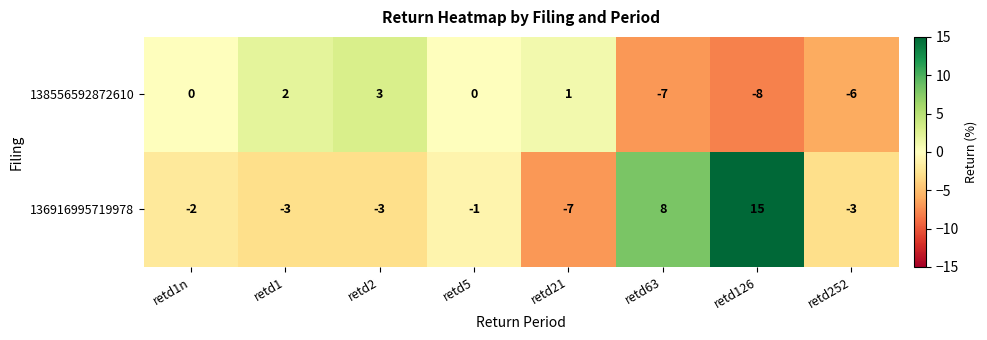

List the series in order of their peak value, highest first.

136916995719978, 138556592872610